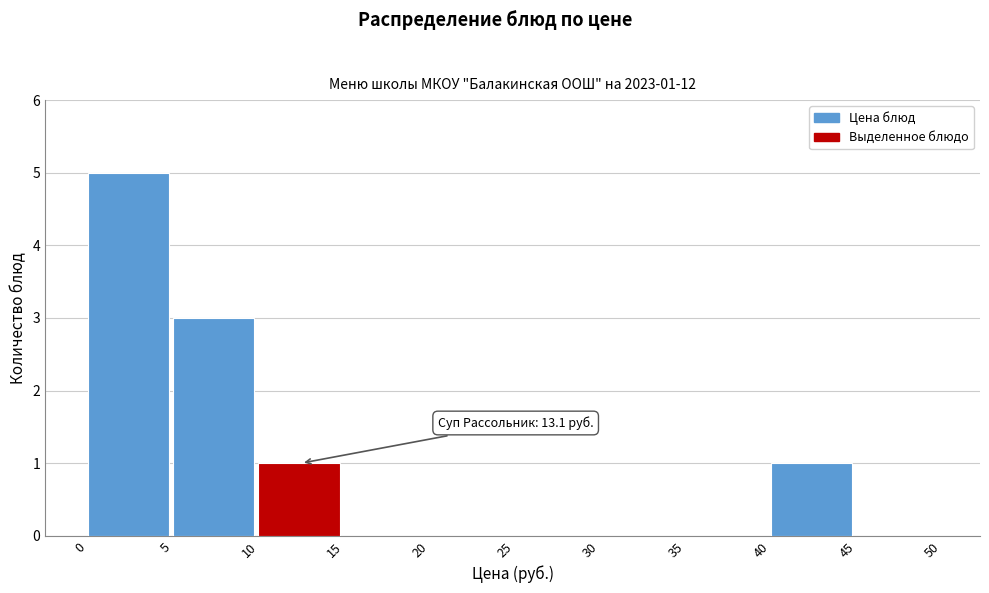

Which range on the x-axis has the tallest bar?

0 to 5